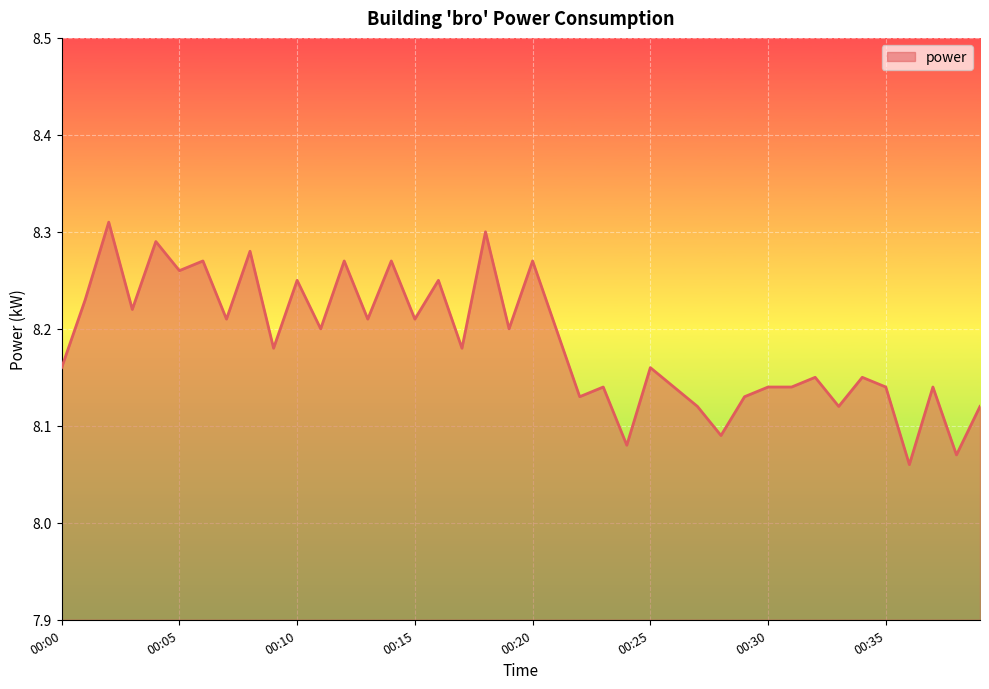

How many points are higher than both their immediate neighbors (excluding endpoints)?

15